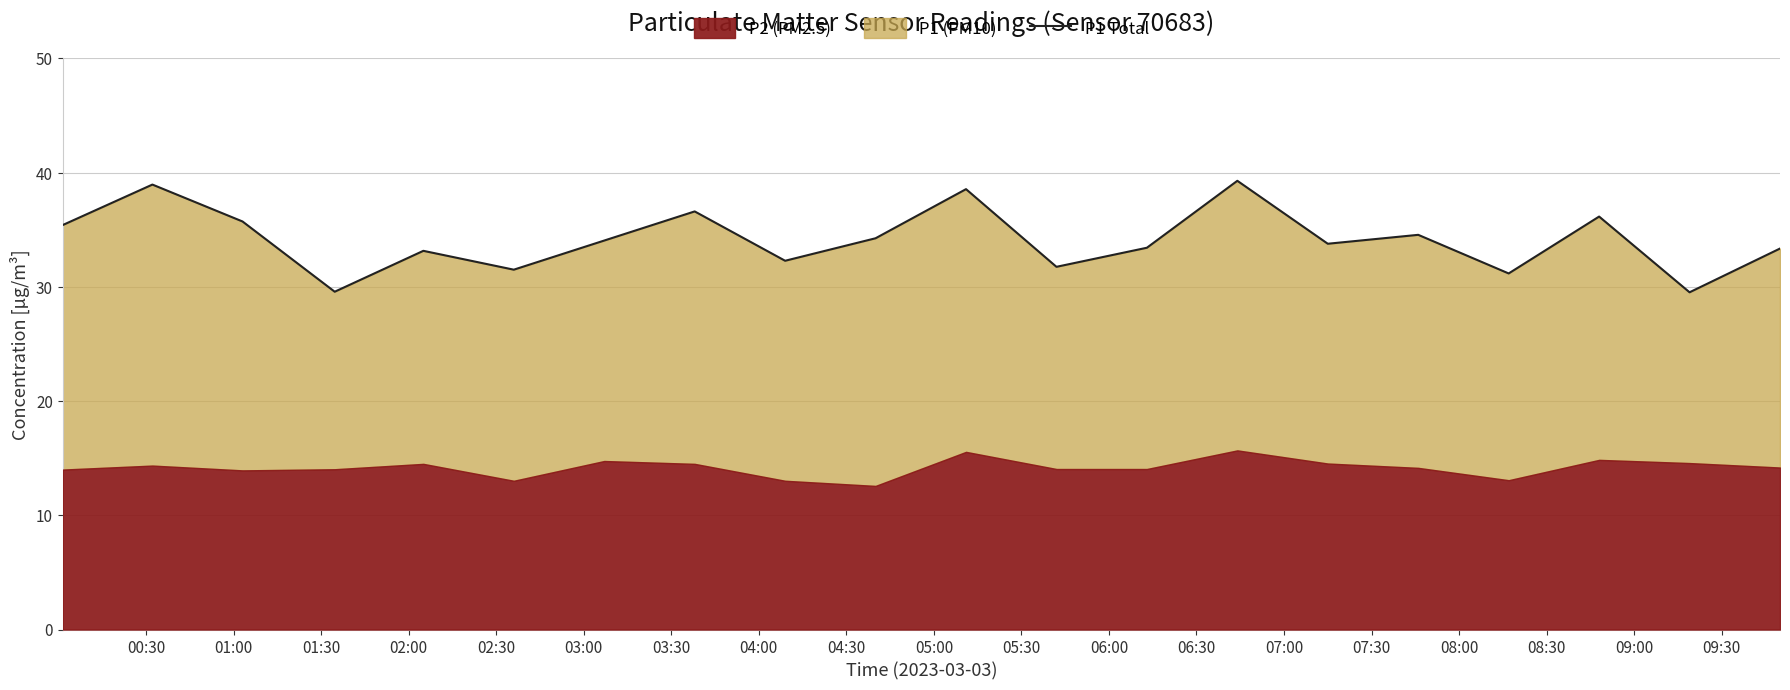

What is the maximum value shown in the chart?

39.3